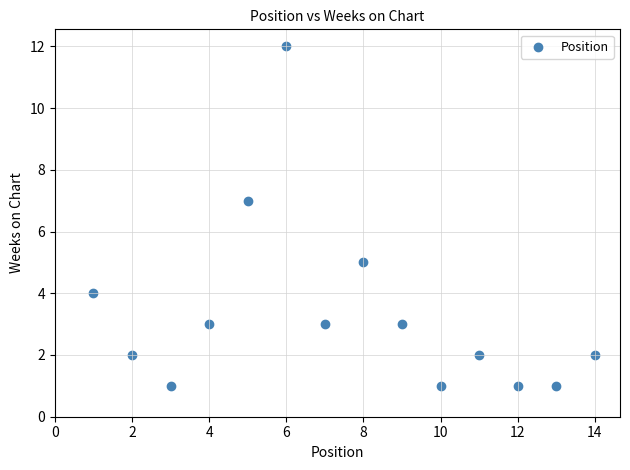

What is the range of X values (max minus min)?

13